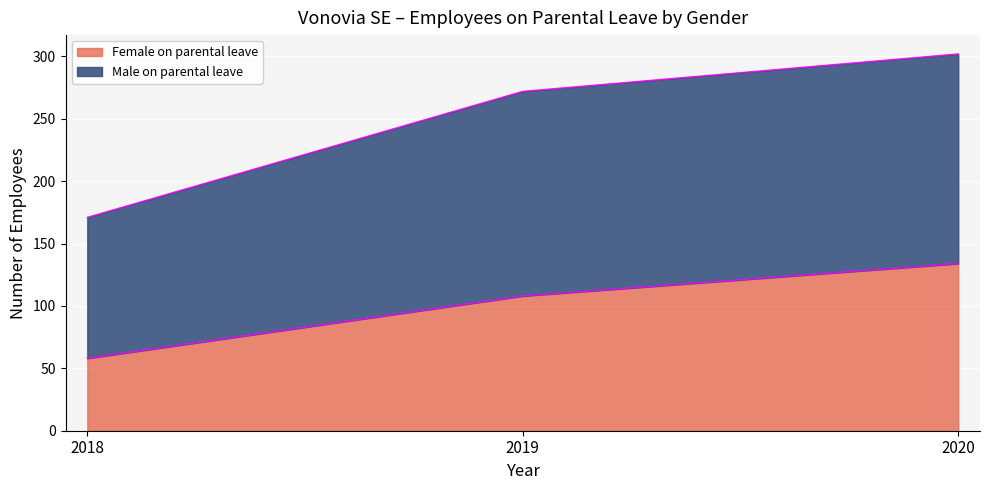

What is the difference between the Female on parental leave values at 2020 and 2018?

76